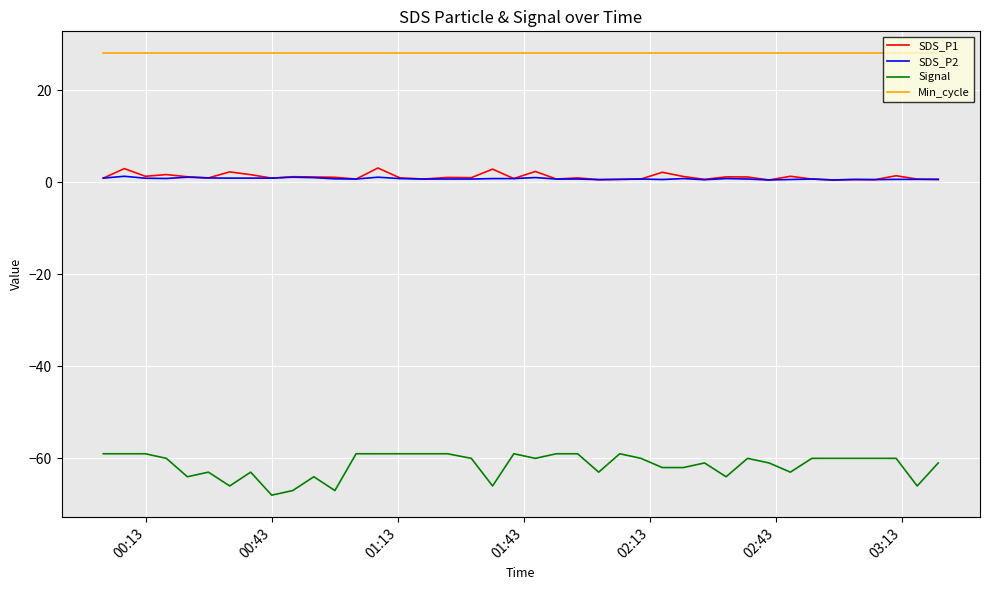

Count the number of categories in the chart.

40